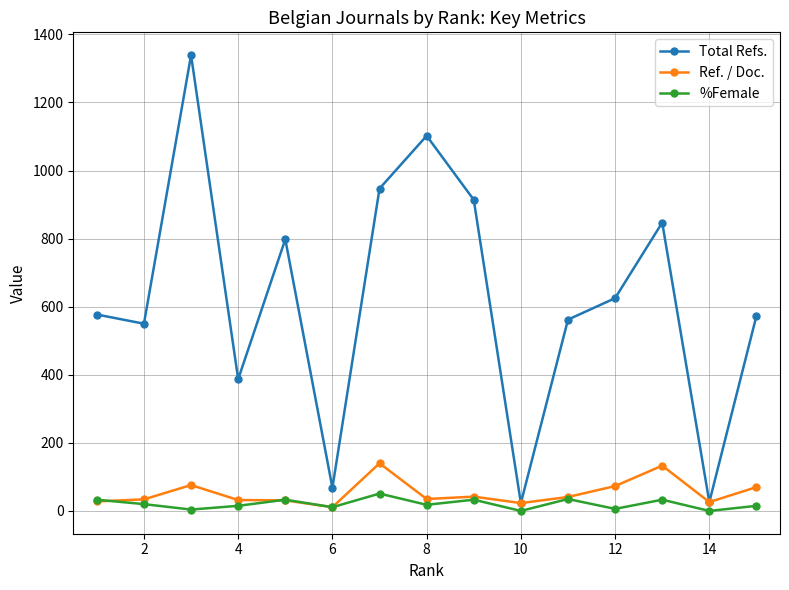

Which series has the widest spread of values?

Total Refs.